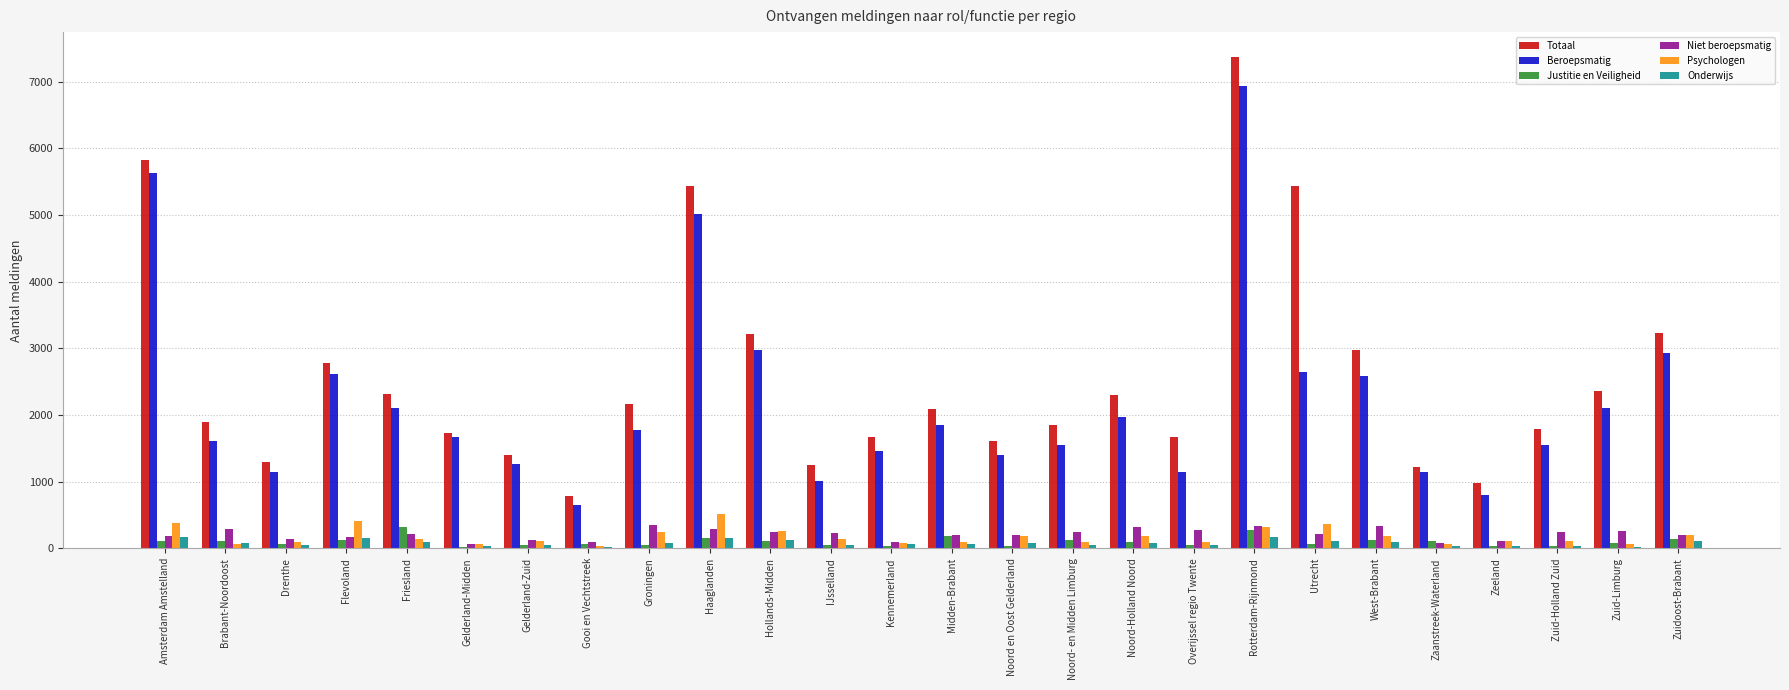

Which series has the largest total across all categories?

Totaal